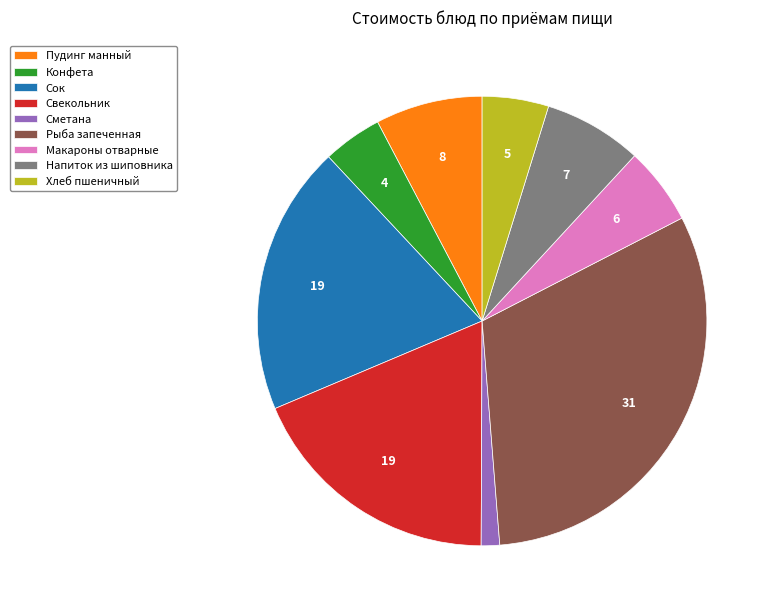

How many segments does this pie chart have?

9